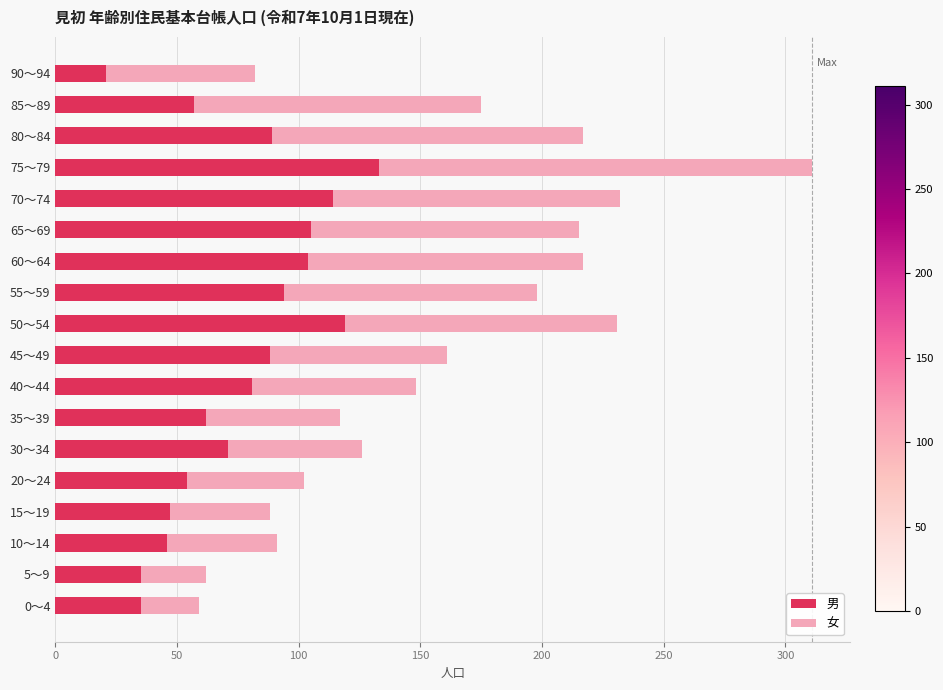

What is the sum of all 男 values?

1355